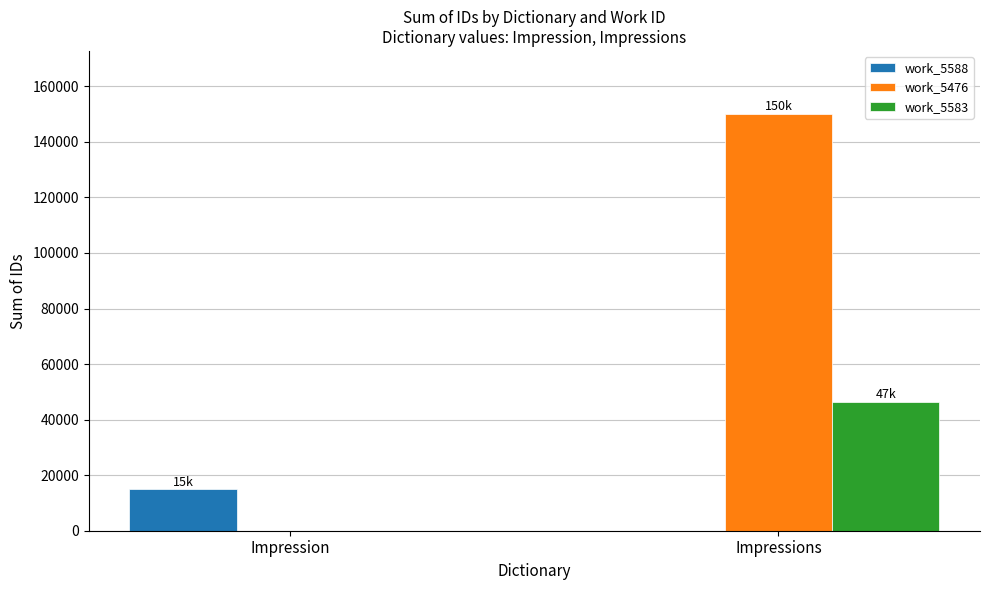

The value of work_5476 at Impression is -95060. True or false?

False